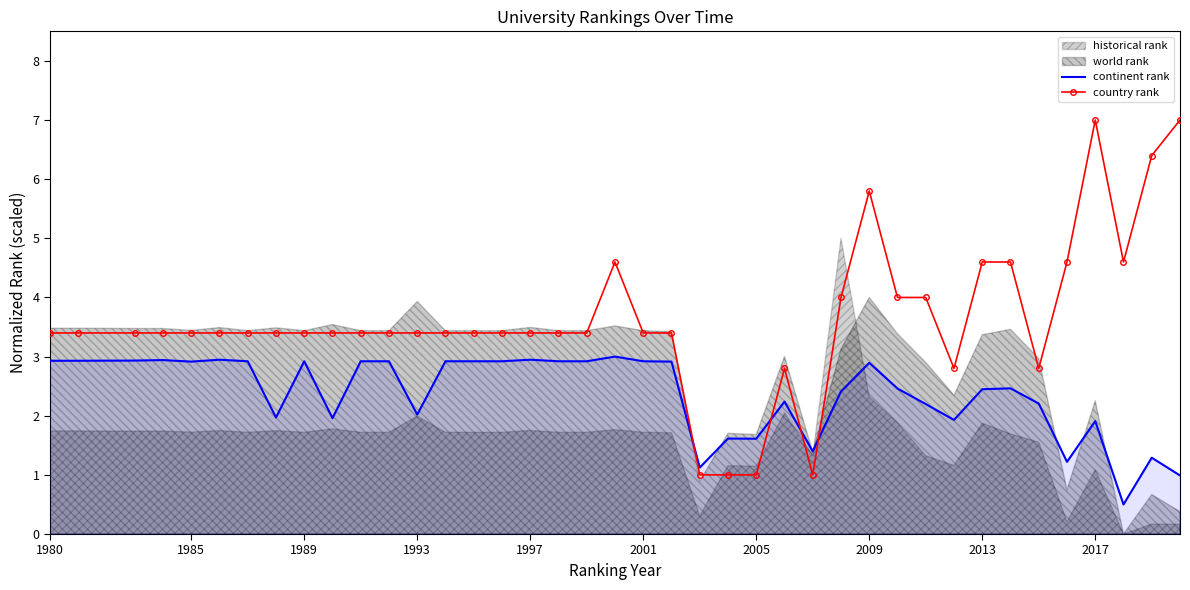

The value of continent rank at 2017 is 3.3. True or false?

False